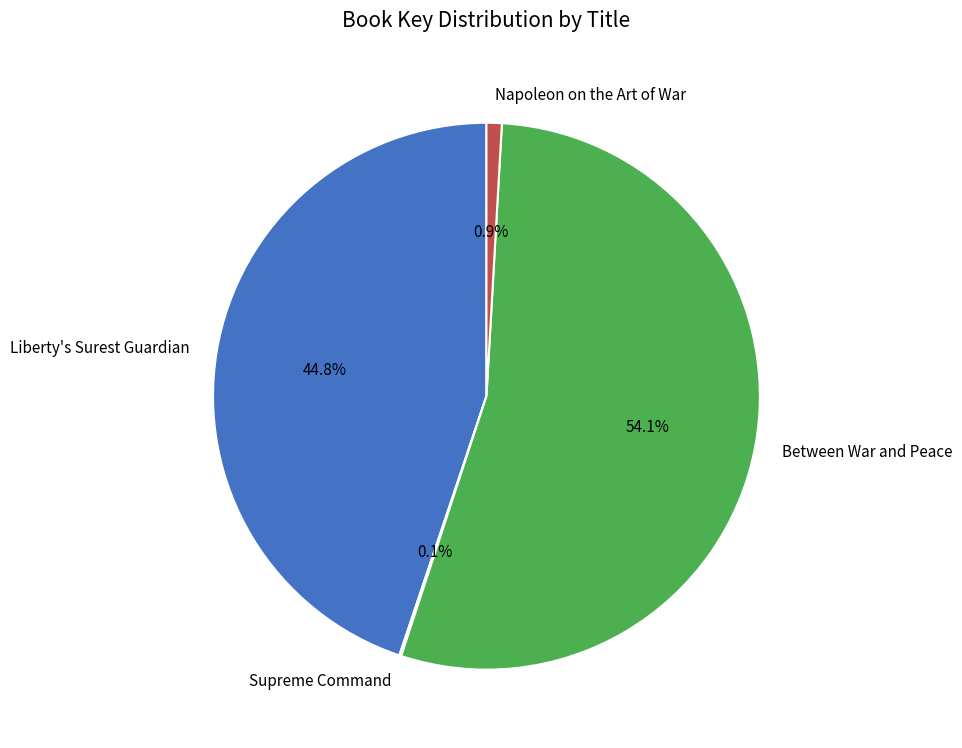

Which slice represents more than half of the pie?

Between War and Peace